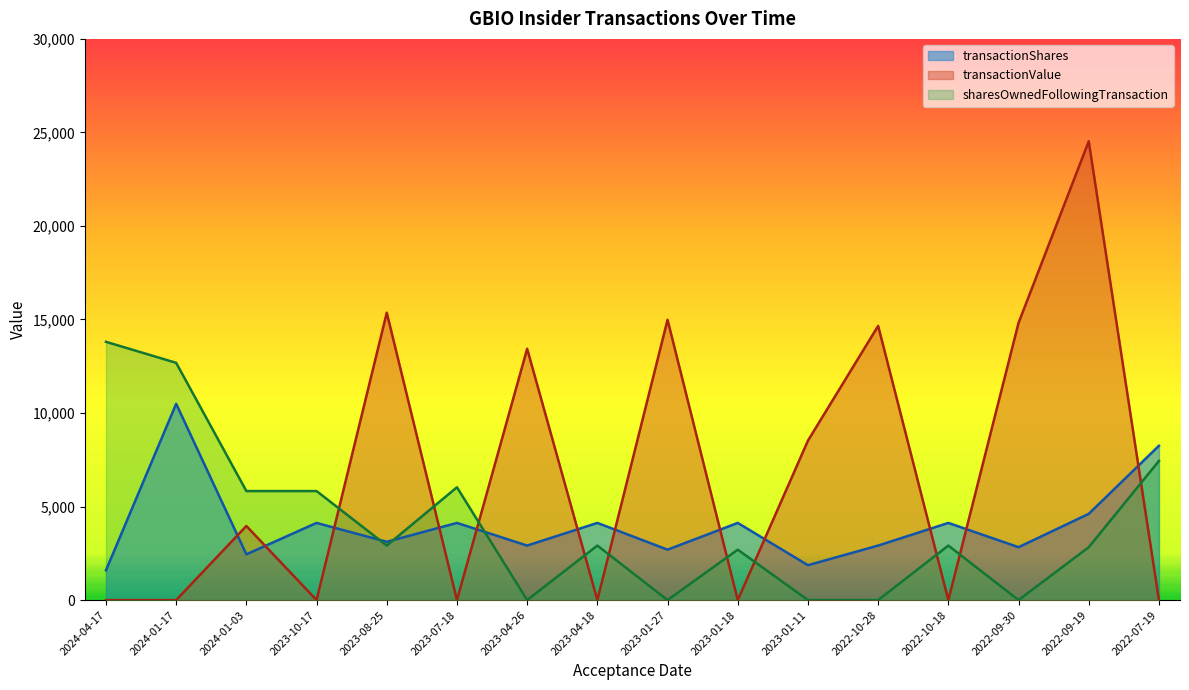

In transactionShares, how many points are lower than both neighbors (excluding endpoints)?

6